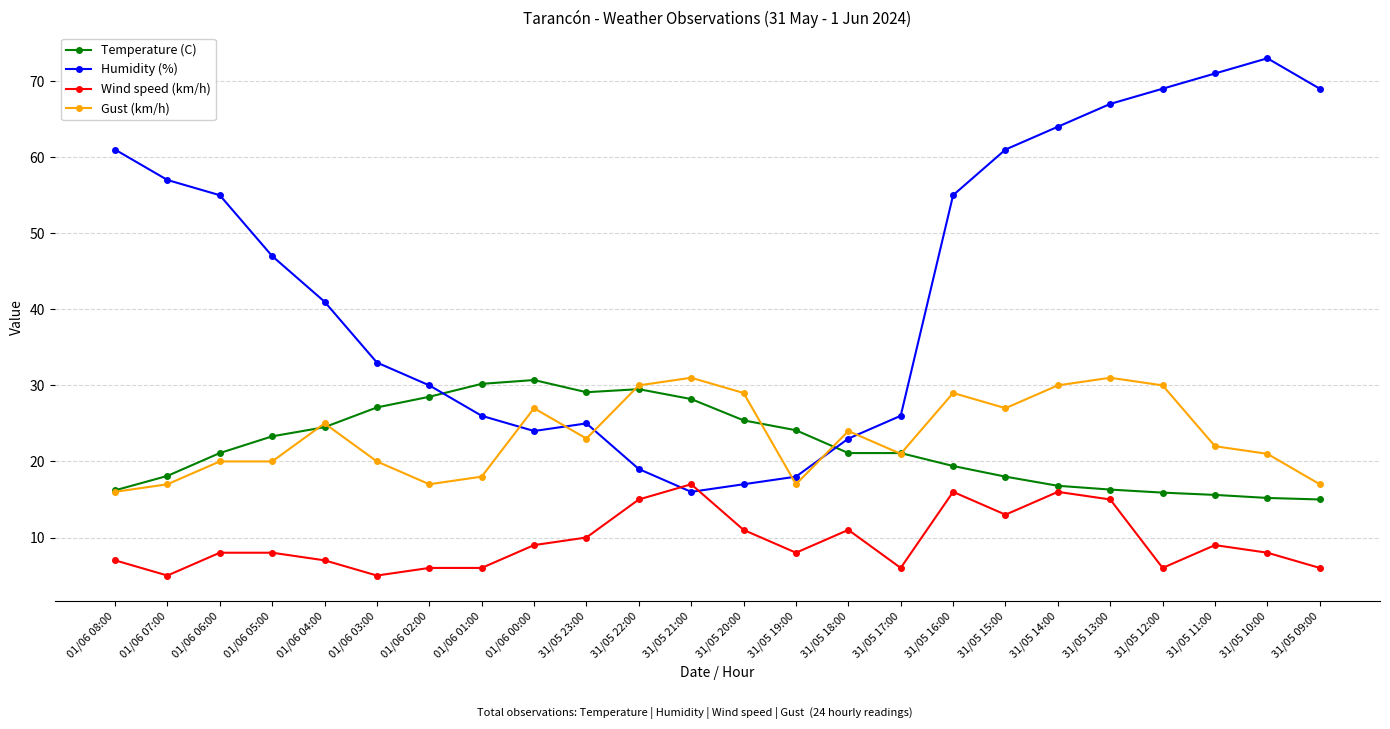

What are all the series names shown in the legend?

Temperature (C), Humidity (%), Wind speed (km/h), Gust (km/h)